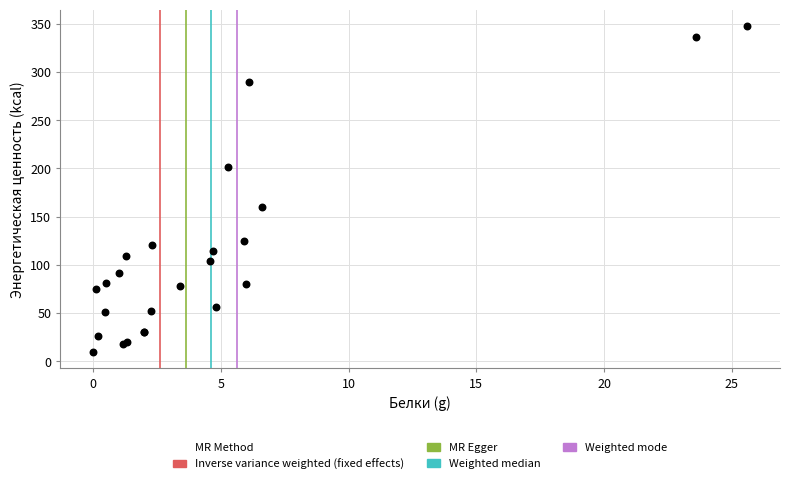

What Y value in the scatter plot is closest to 178?

159.6